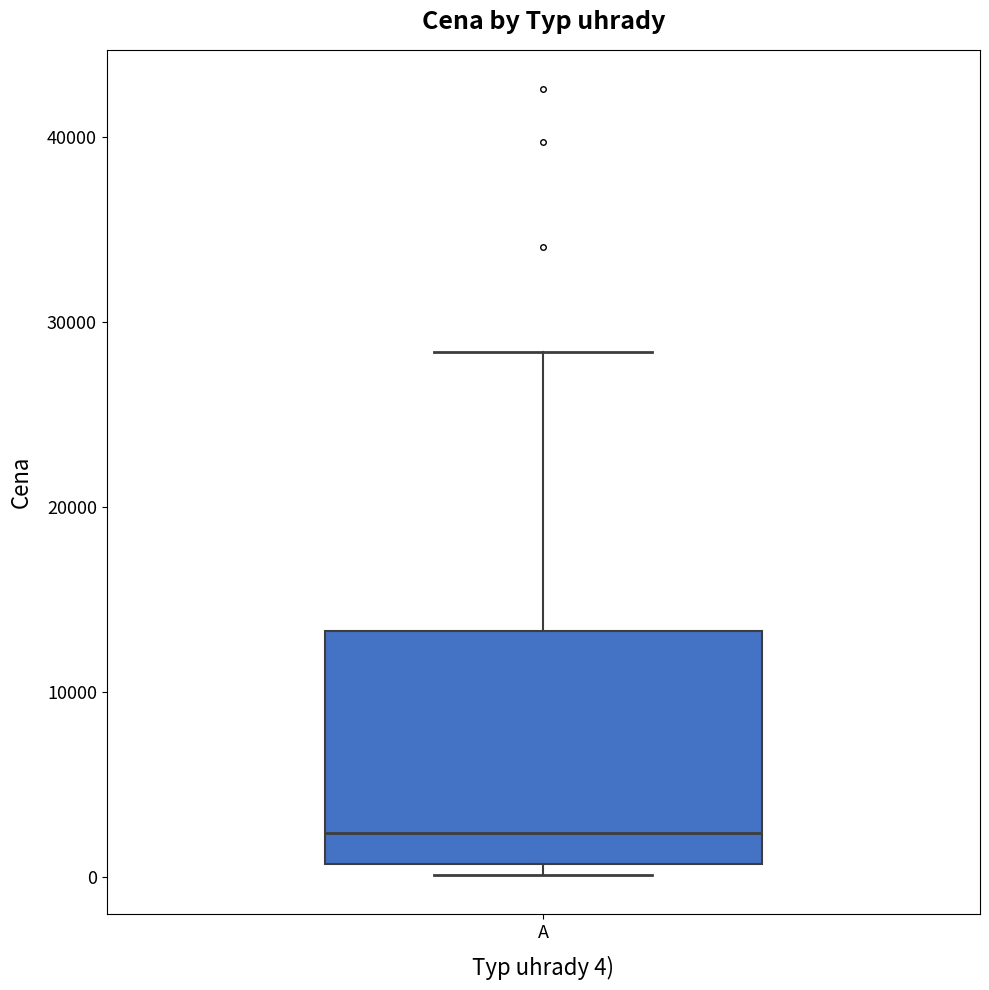

Read this box plot against the y-axis: the position of the median line, the range covered by the box, and the ends of both whiskers. The values are not printed on the chart, so give them approximately, as read against the axis.

median 2000, box 1000 to 13000, whiskers 0 to 28000